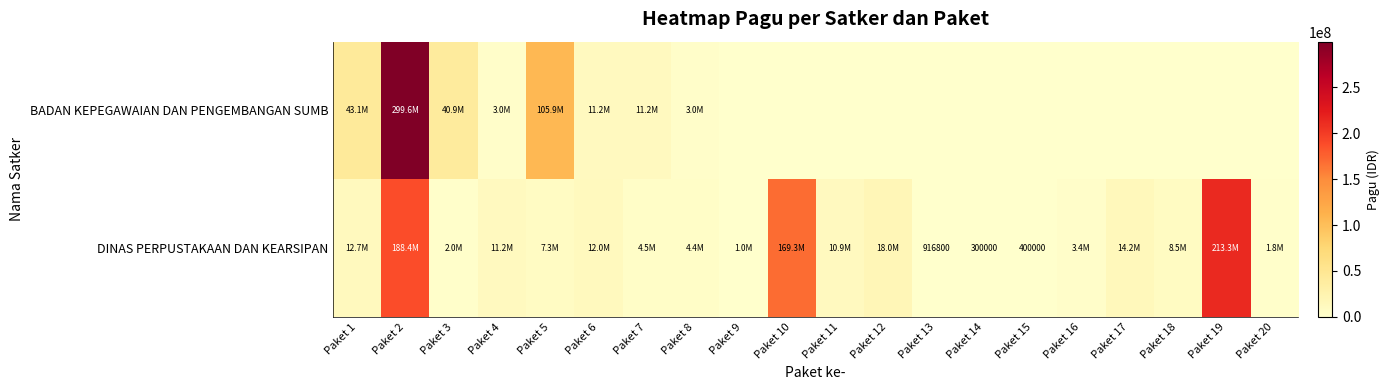

Where does the DINAS PERPUSTAKAAN DAN KEARSIPAN series first go above 8460000?

Paket 1